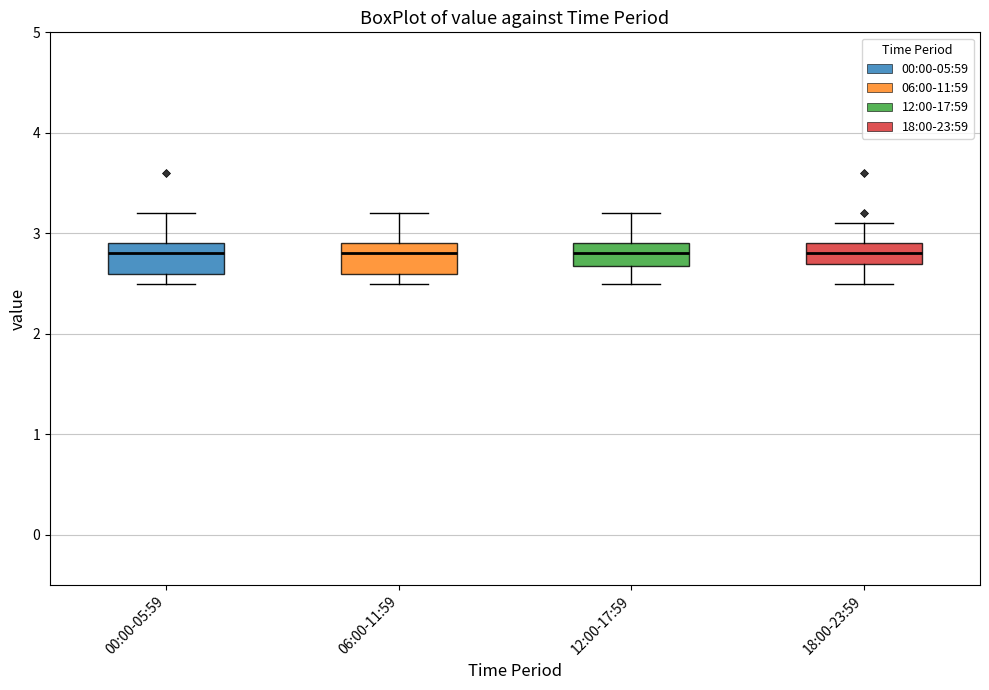

Reading left to right, read every box against the y-axis: the position of its median line, the range the box covers, and the ends of its whiskers. The values are not printed on the chart, so give them approximately, as read against the axis.

00:00-05:59: median 2.8, box 2.6 to 2.9, whiskers 2.5 to 3.2
06:00-11:59: median 2.8, box 2.6 to 2.9, whiskers 2.5 to 3.2
12:00-17:59: median 2.8, box 2.7 to 2.9, whiskers 2.5 to 3.2
18:00-23:59: median 2.8, box 2.7 to 2.9, whiskers 2.5 to 3.1